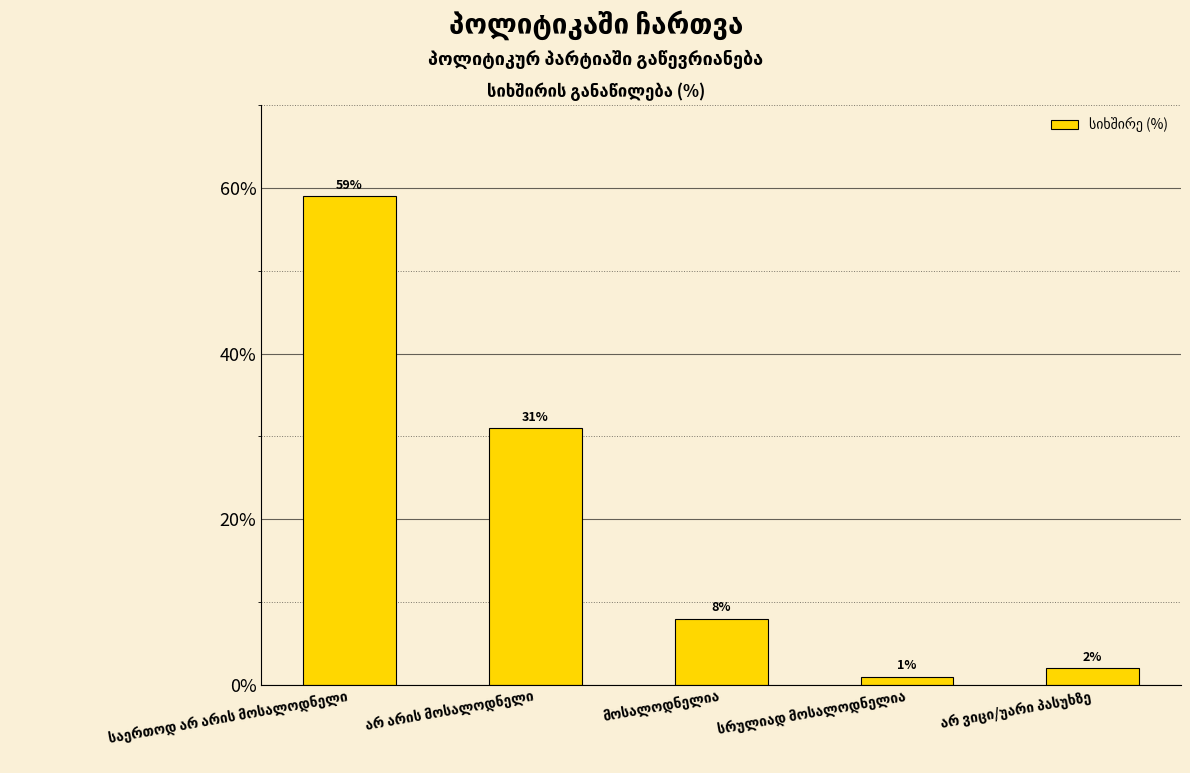

What is the value of the 1st bar from the left?

59